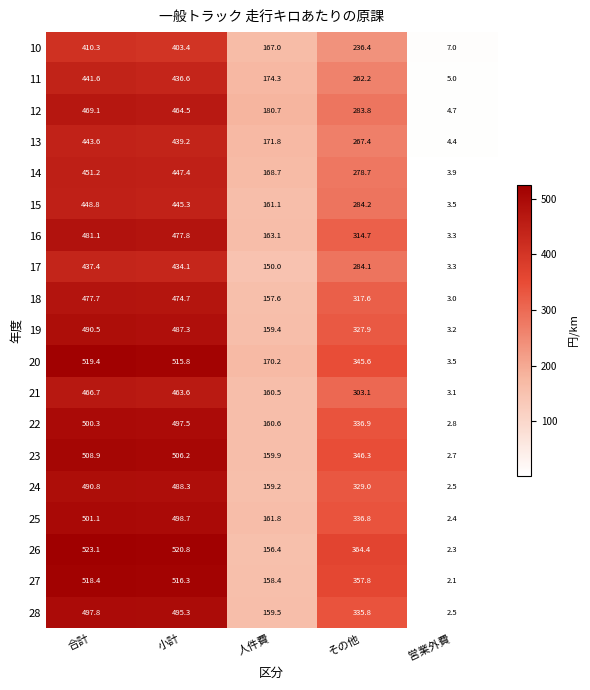

How many categories are shown in the chart?

5